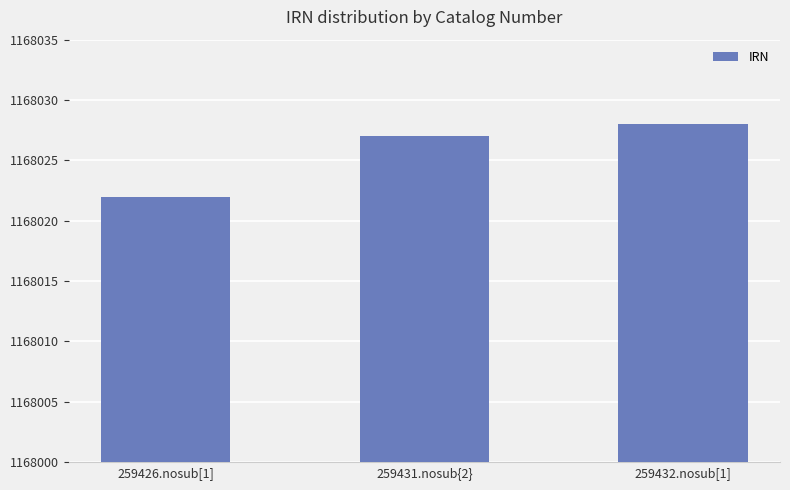

List the labels in order of value, largest first.

259432.nosub[1], 259431.nosub{2}, 259426.nosub[1]